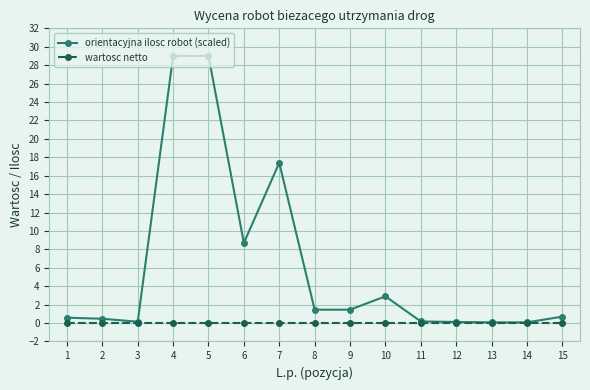

How many lines are shown in the chart?

2